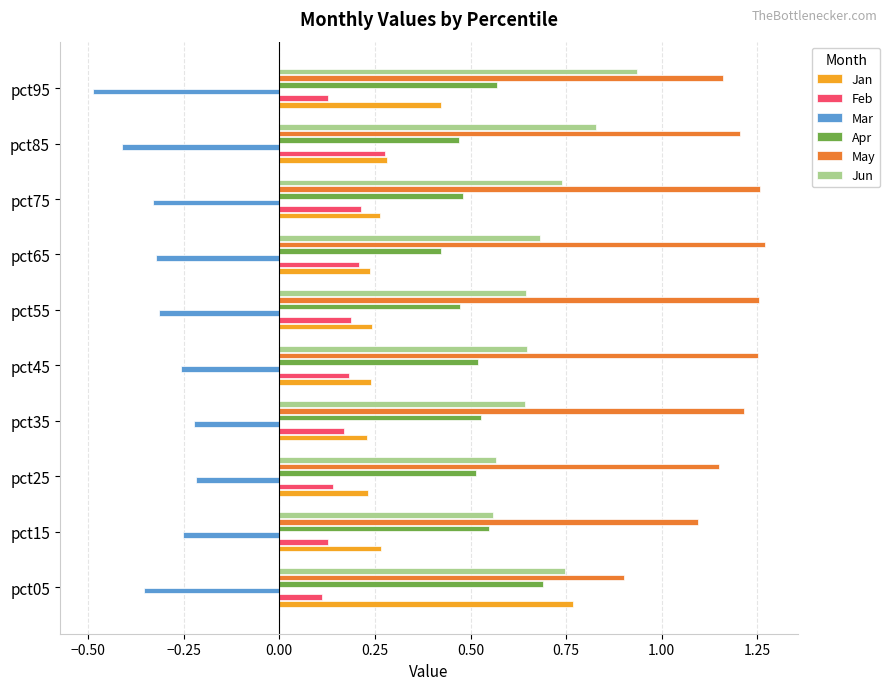

Which category has the highest value in the Feb series?

pct85